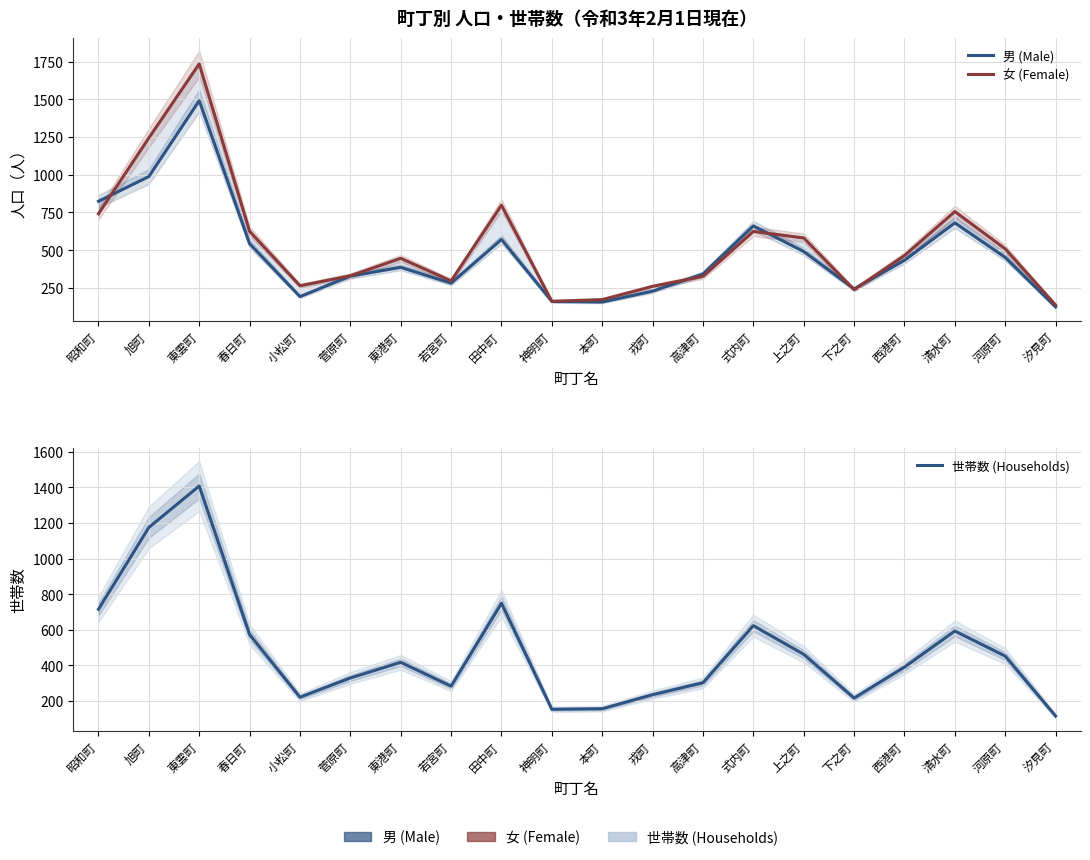

Reading left to right, what are all the values shown in this chart?

男 (Male): 昭和町=824	旭町=988	東雲町=1491	春日町=543	小松町=192	菅原町=328	東港町=386	若宮町=281	田中町=571	神明町=160	本町=156	戎町=228	高津町=342	式内町=661	上之町=491	下之町=243	西港町=433	清水町=681	河原町=452	汐見町=123
女 (Female): 昭和町=741	旭町=1244	東雲町=1735	春日町=625	小松町=264	菅原町=330	東港町=446	若宮町=296	田中町=798	神明町=161	本町=172	戎町=260	高津町=326	式内町=624	上之町=581	下之町=238	西港町=464	清水町=756	河原町=509	汐見町=136
世帯数 (Households): 昭和町=715	旭町=1175	東雲町=1408	春日町=573	小松町=221	菅原町=329	東港町=417	若宮町=283	田中町=749	神明町=153	本町=156	戎町=235	高津町=302	式内町=623	上之町=462	下之町=216	西港町=390	清水町=593	河原町=452	汐見町=115